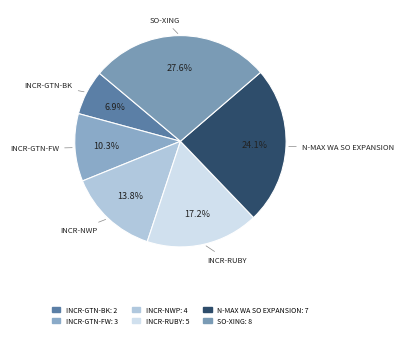

Is there a majority slice in this chart?

No